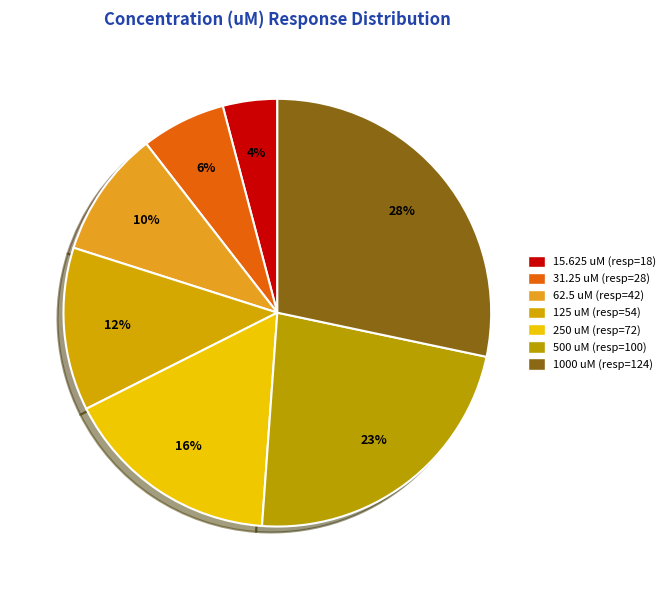

Rank the categories by value from lowest to highest.

15.625, 31.25, 62.5, 125, 250, 500, 1000